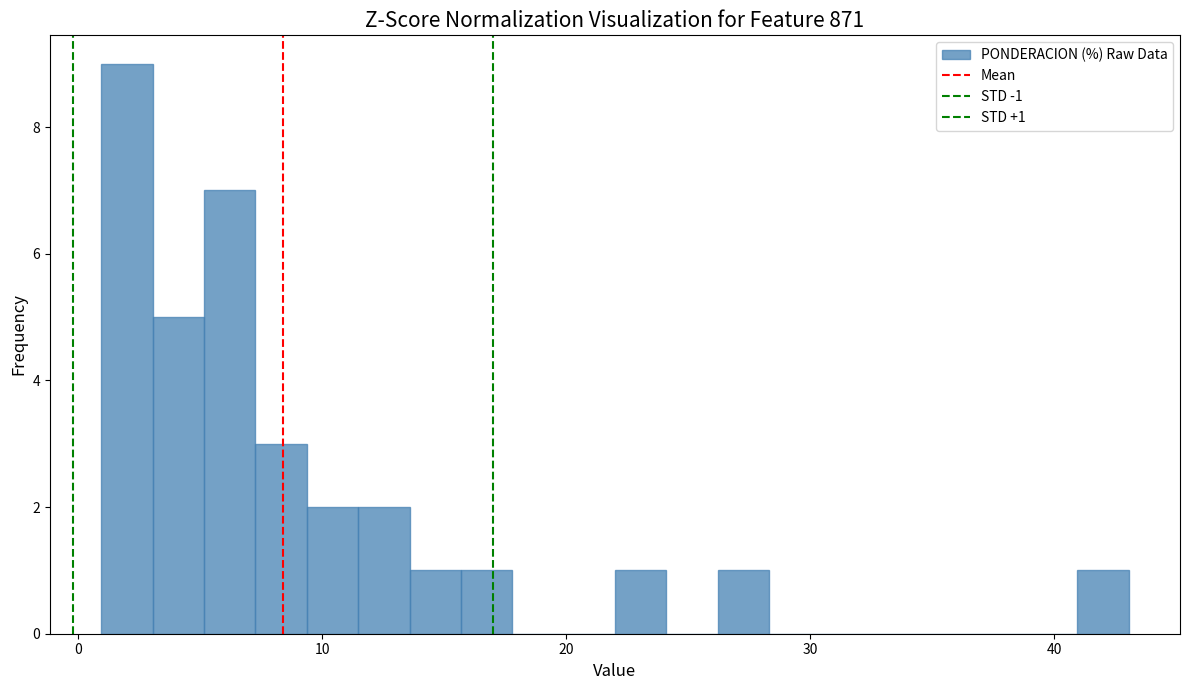

Read against the x-axis, roughly where is the centre of the tallest bar?

2